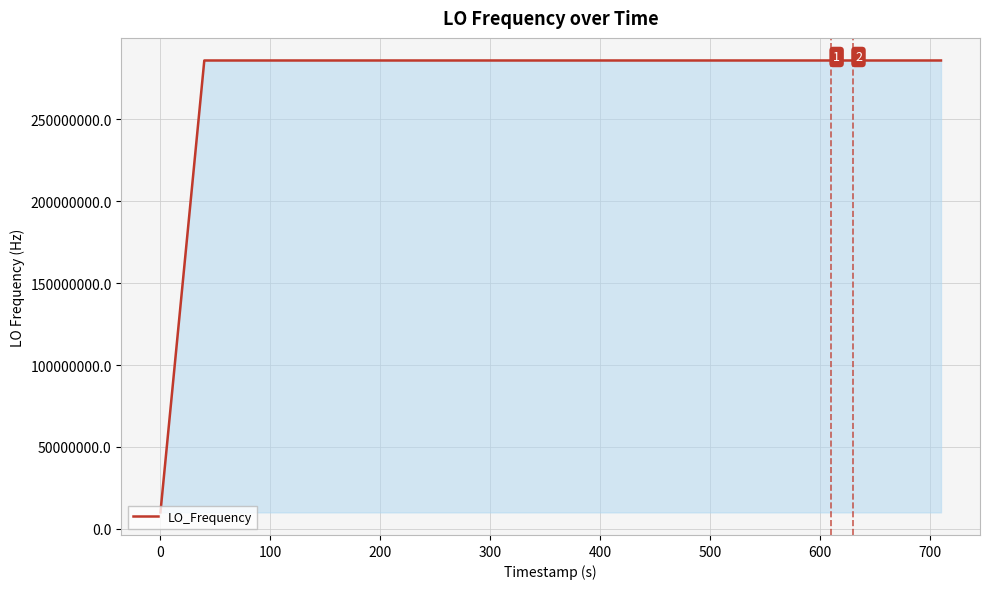

What is the smallest value displayed?

9999987.0